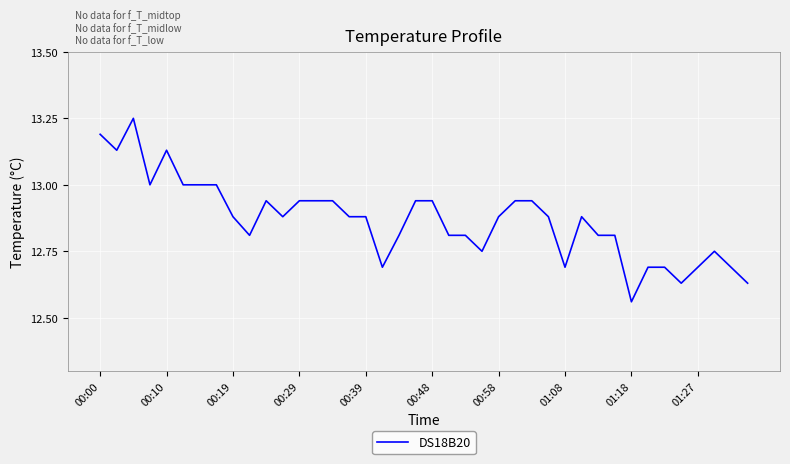

At which label is the value closest to 12?

01:18